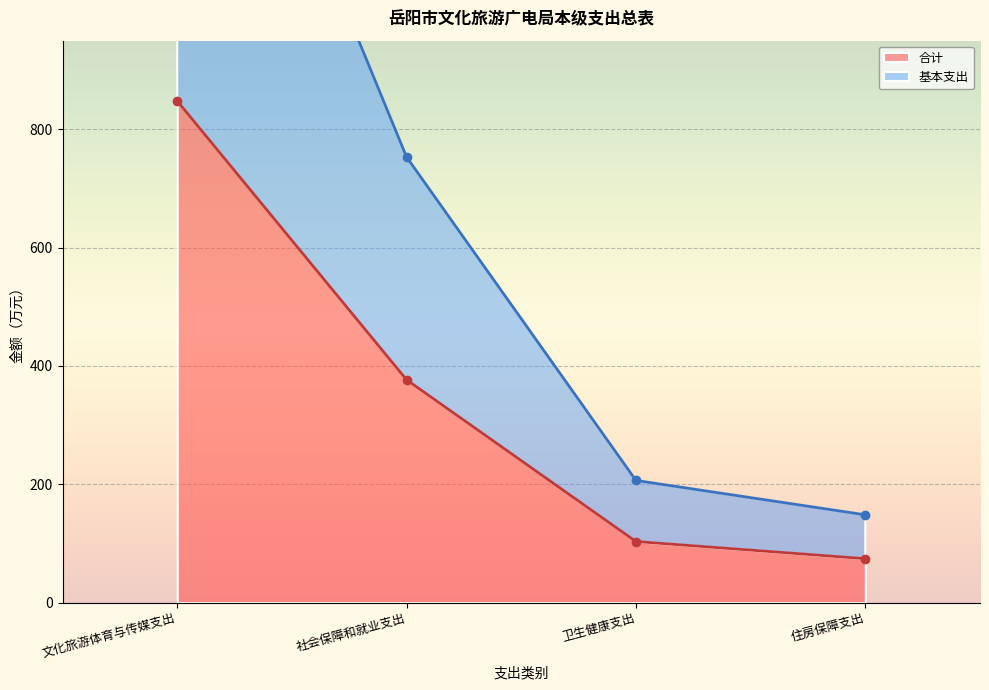

Which label corresponds to the largest value in the chart?

文化旅游体育与传媒支出